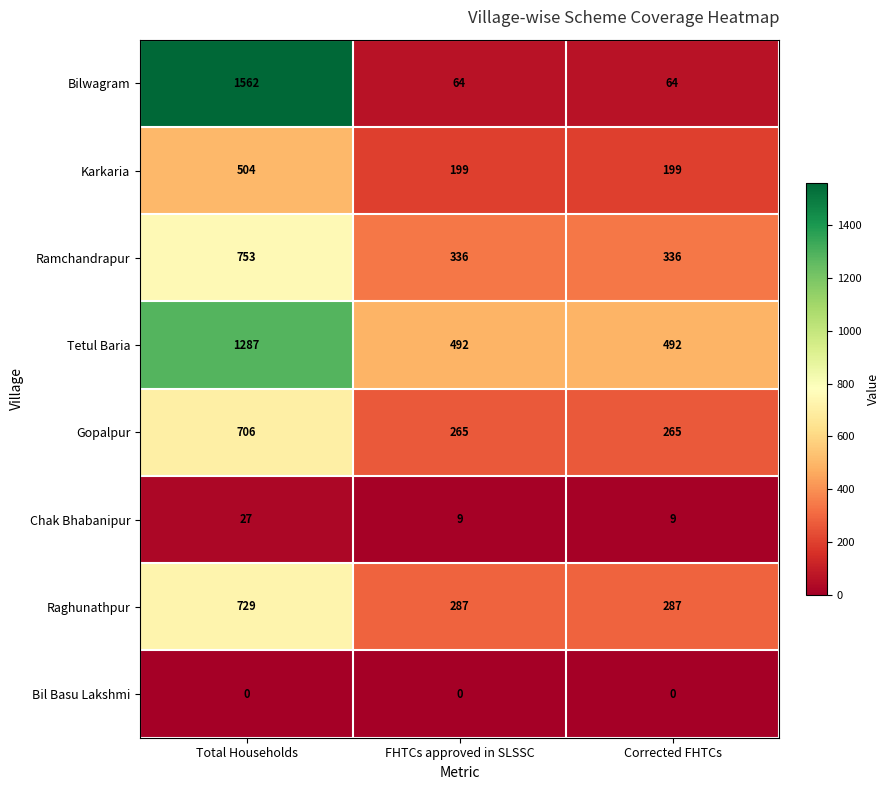

The Gopalpur series shows 400 at FHTCs approved in SLSSC. True or false?

False